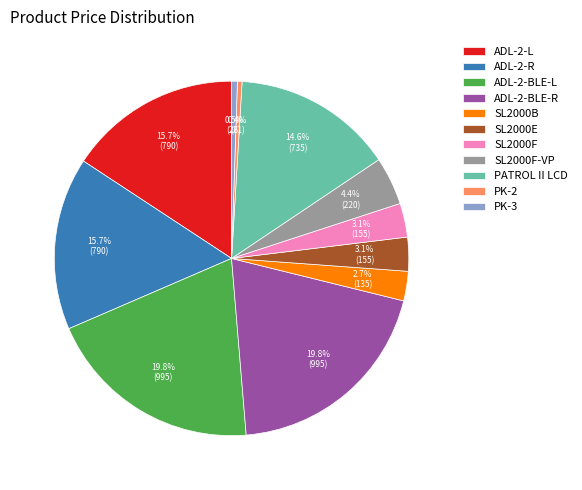

Between SL2000E and PATROL II LCD, which is larger?

PATROL II LCD